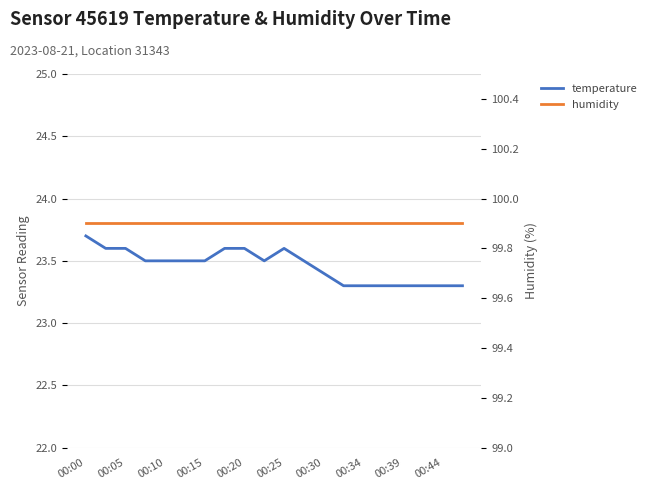

What is the value of the humidity point at the 17th from the left?

99.9